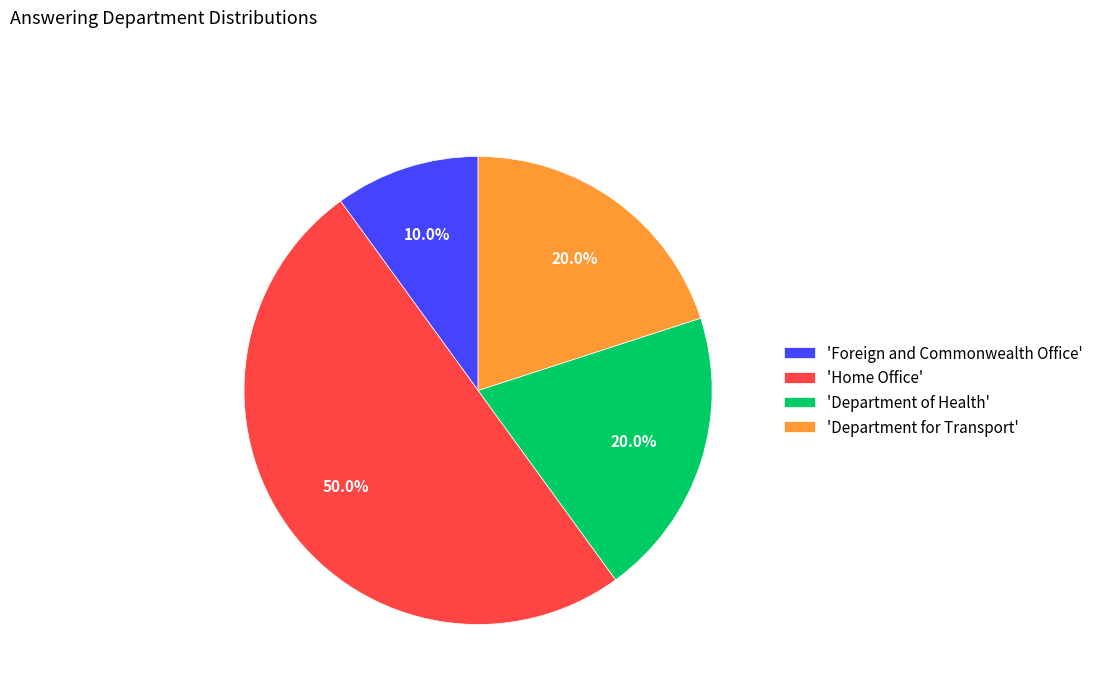

To the nearest percent, what is the average slice percentage?

25%